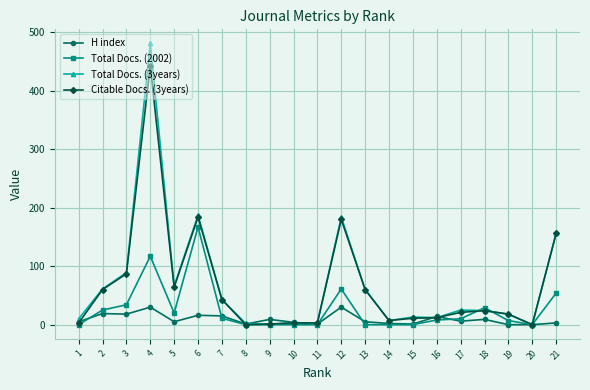

What is the sum of all Total Docs. (3years) values?

1445